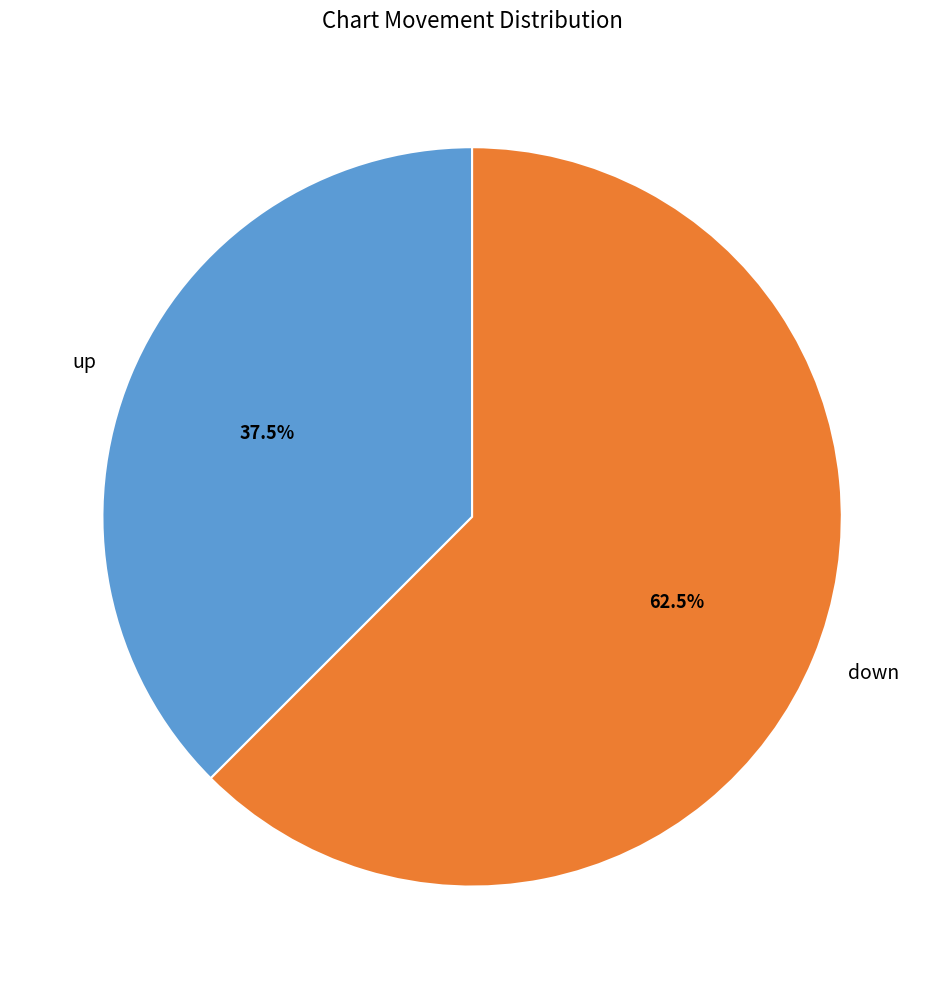

What percentage do up and down together represent?

100.0%